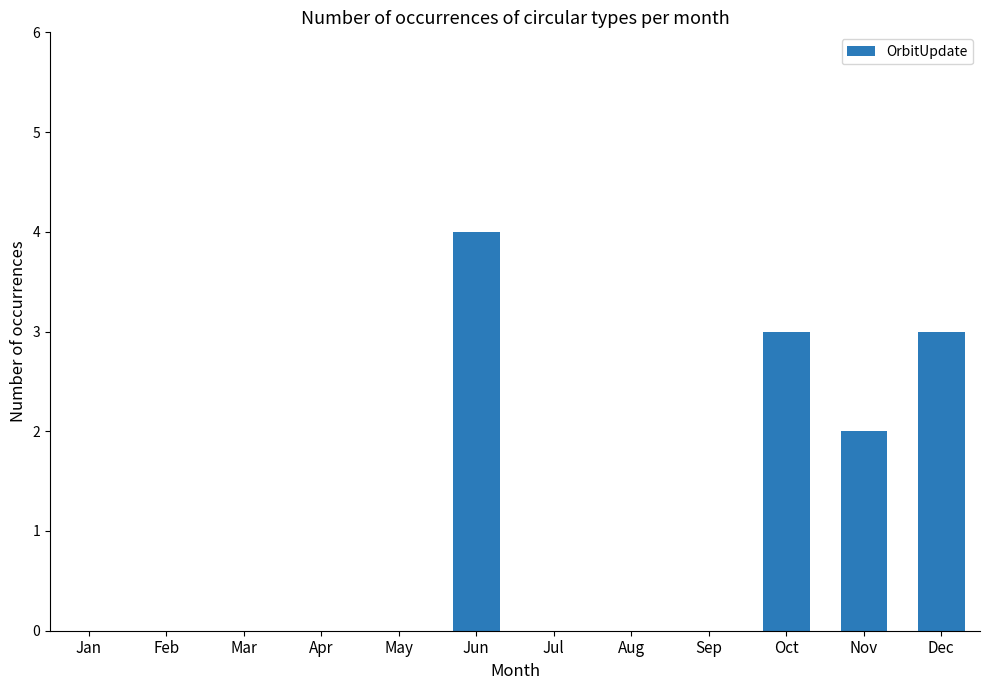

Reading left to right, extract all data points from this chart.

Jan=0	Feb=0	Mar=0	Apr=0	May=0	Jun=4	Jul=0	Aug=0	Sep=0	Oct=3	Nov=2	Dec=3